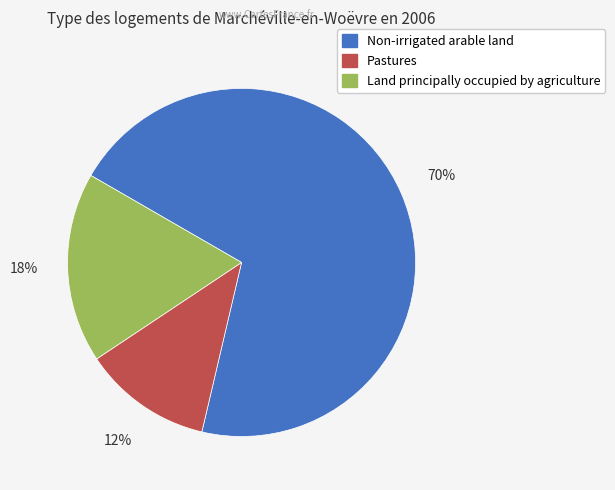

To the nearest percent, what portion does Pastures represent?

12%